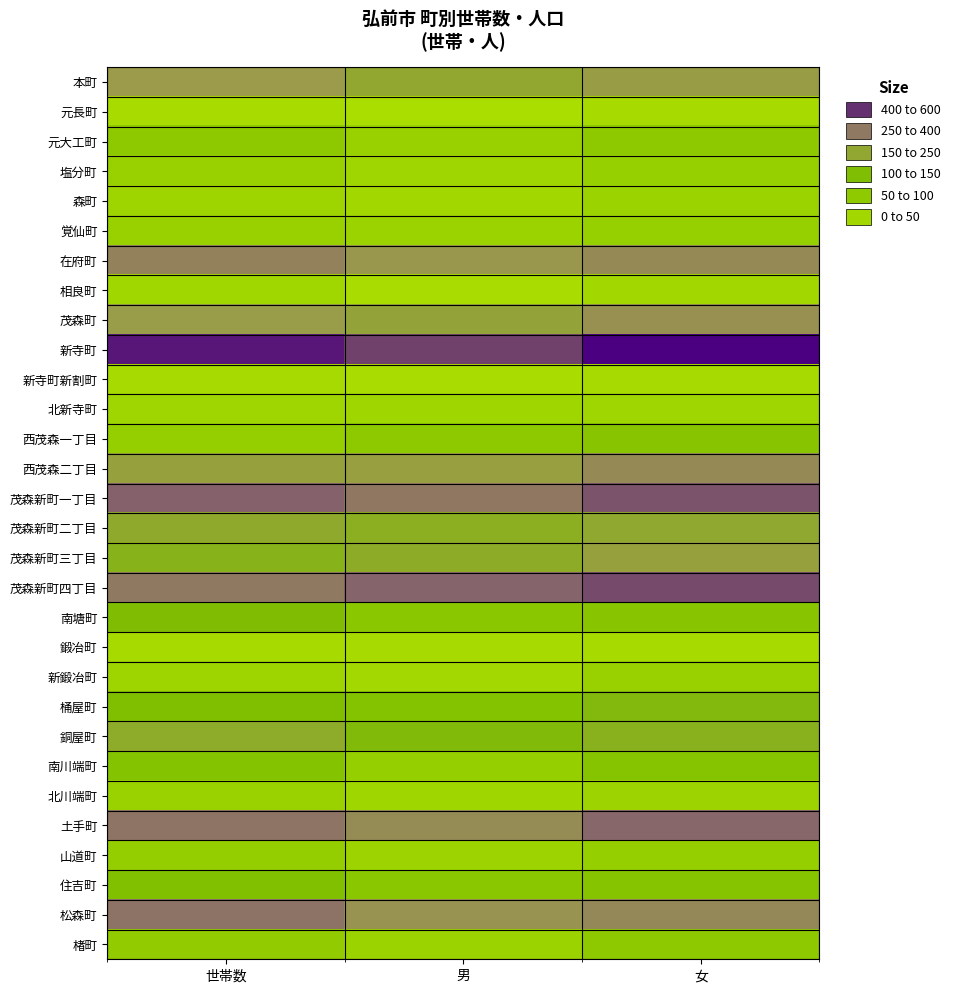

Which series has the largest total across all categories?

新寺町